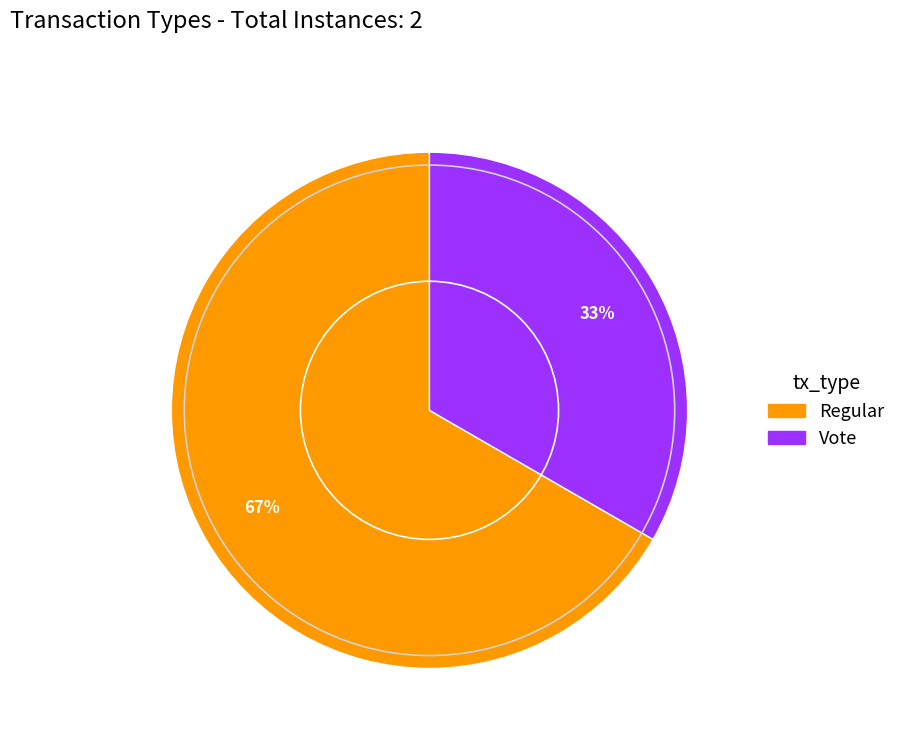

How many segments does this pie chart have?

2